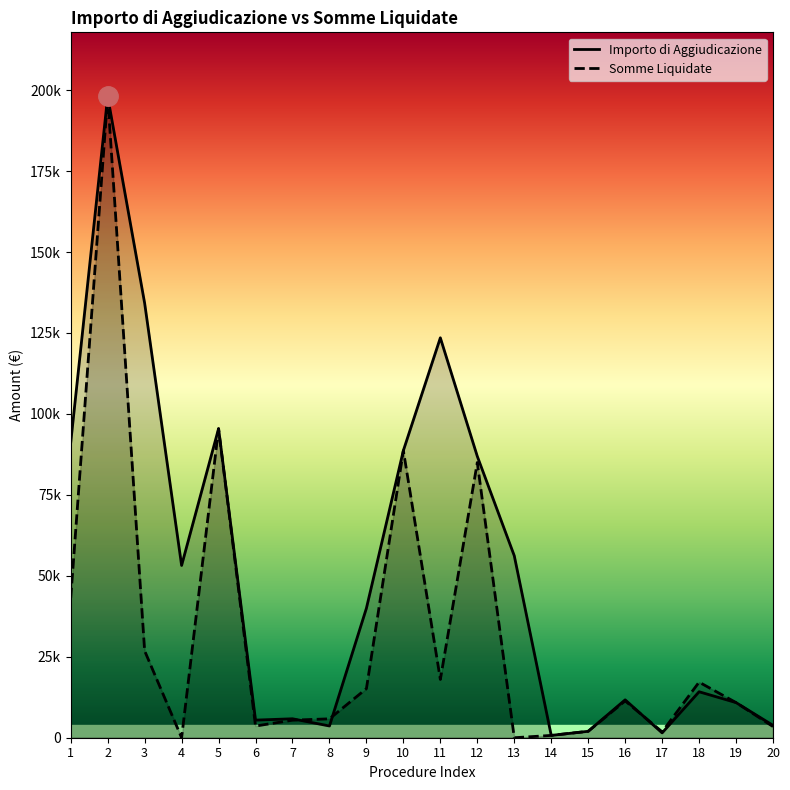

What is the difference between the maximum and minimum values in the Importo di Aggiudicazione series?

197319.0